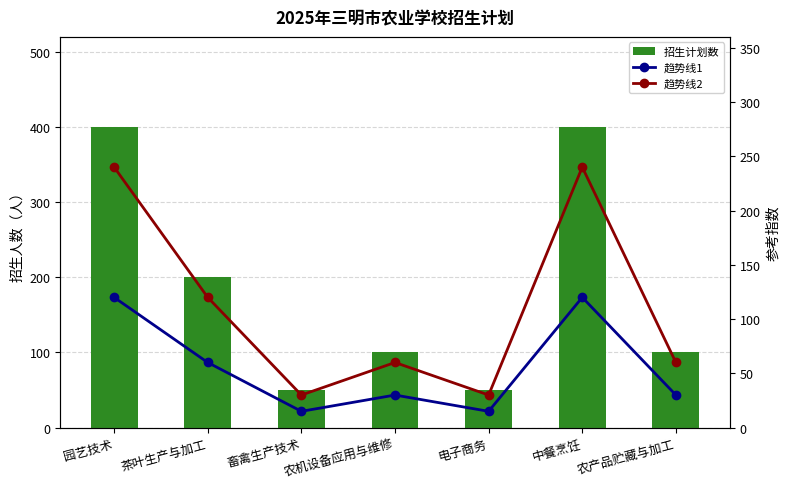

What is the value of the 招生计划数 bar at the 4th from the left?

100